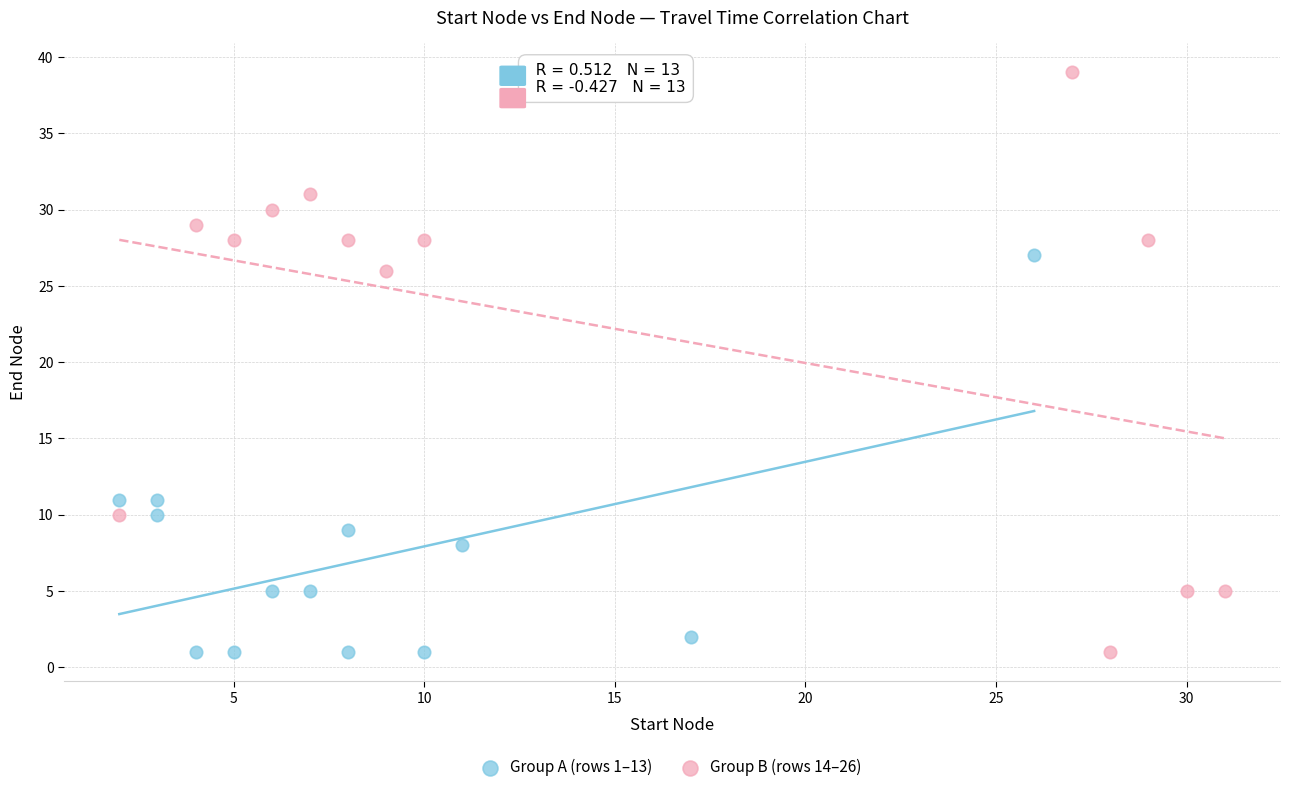

Which series reaches the maximum Y coordinate?

Group B (rows 14–26)